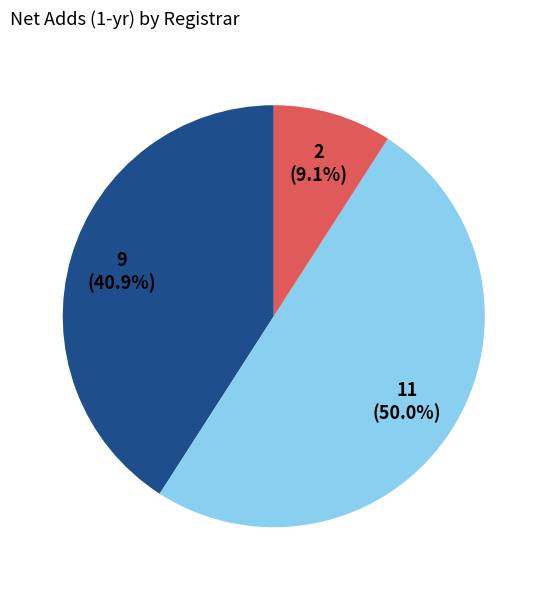

Is there any slice that represents more than half of the pie?

No